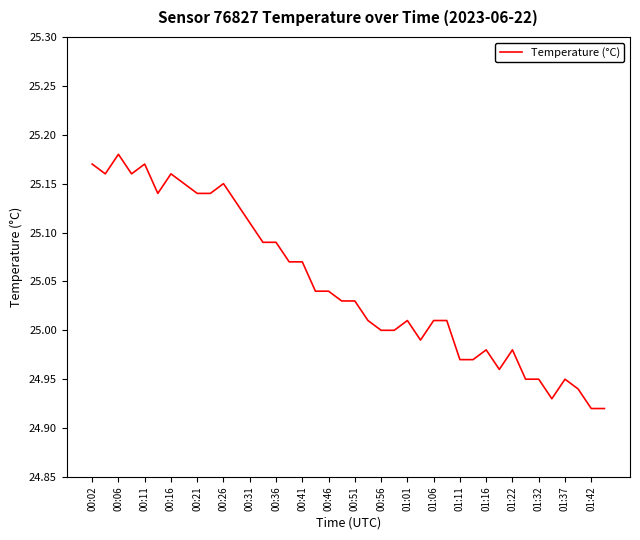

What is the difference between the maximum and minimum values?

0.3